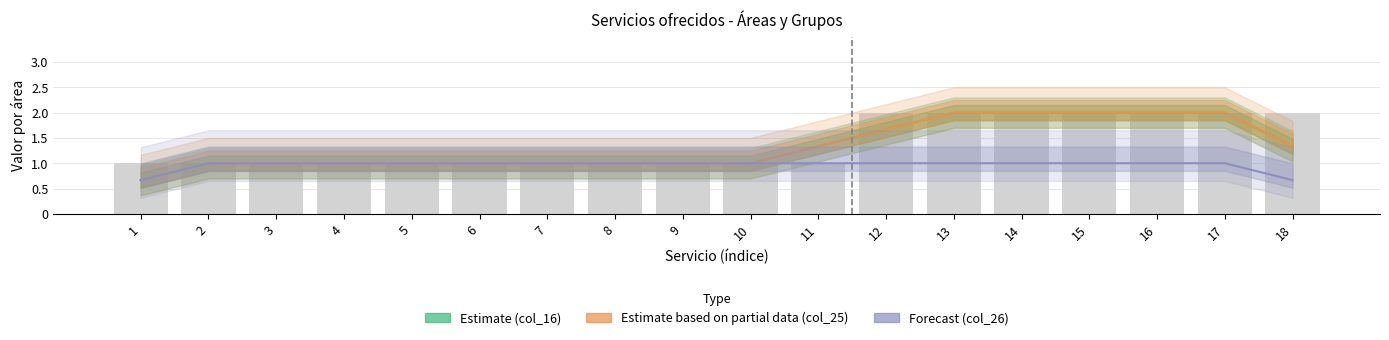

Which category has the highest value across all series?

13